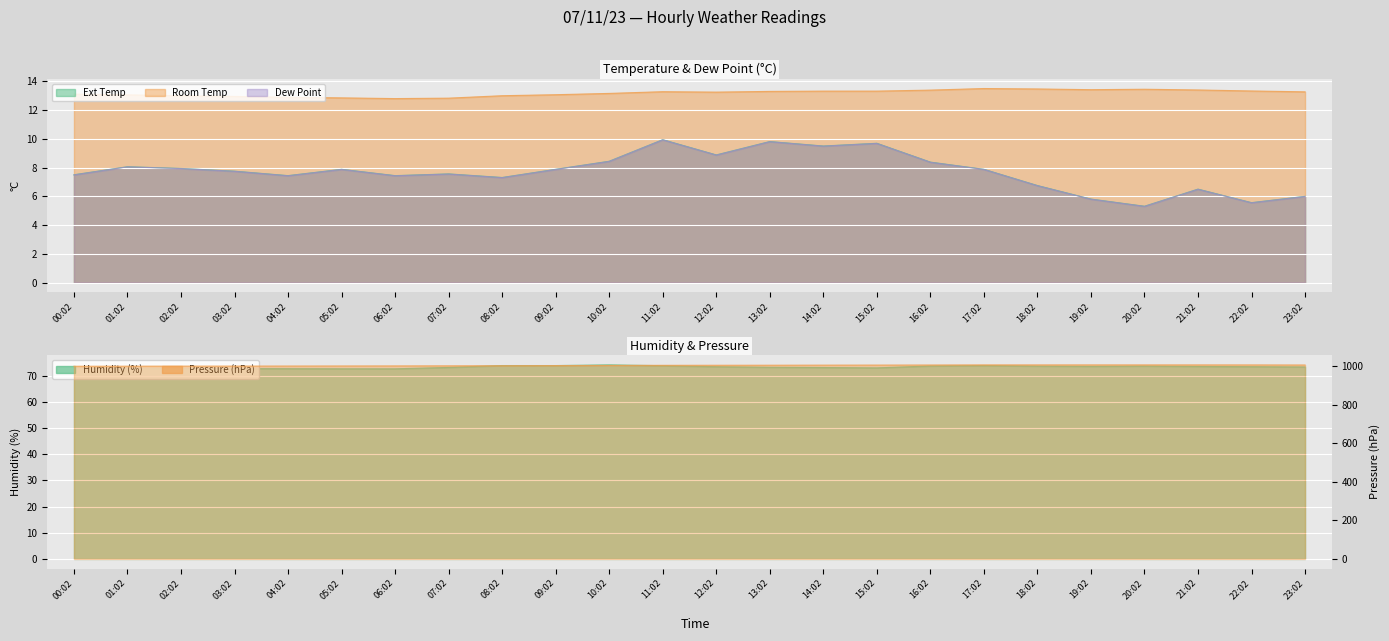

What is the difference between the maximum and minimum values in the Room Temp series?

0.7